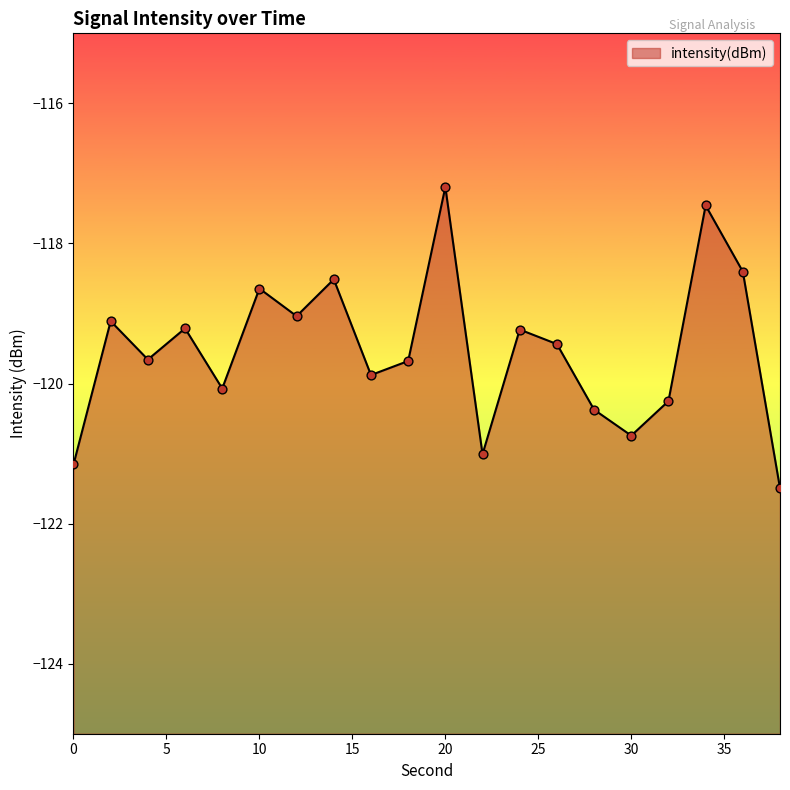

Which has a higher value, 12 or 32?

12